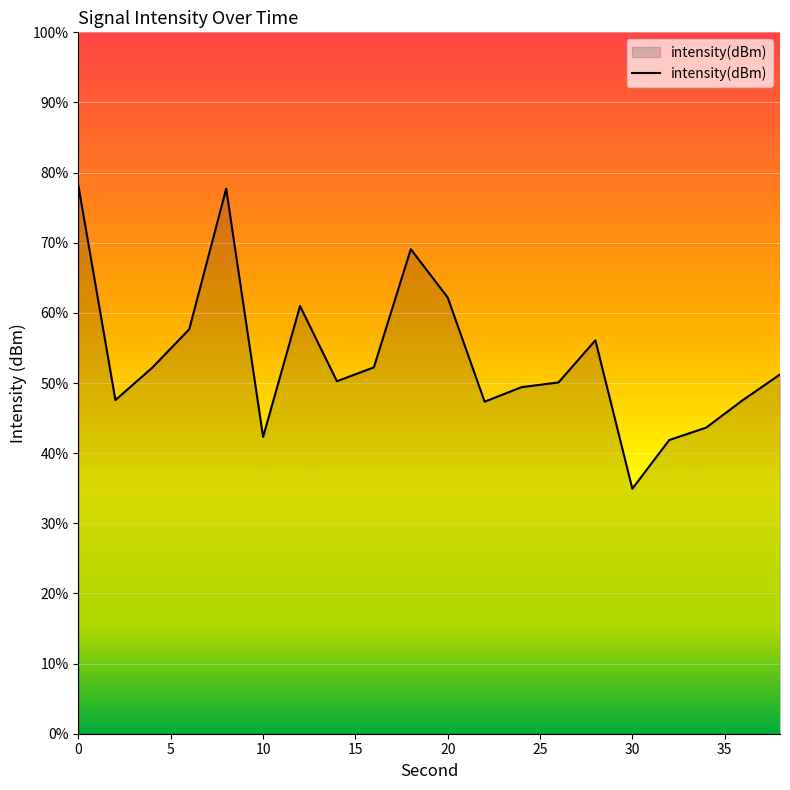

Does the chart display data point markers on the line(s)?

No